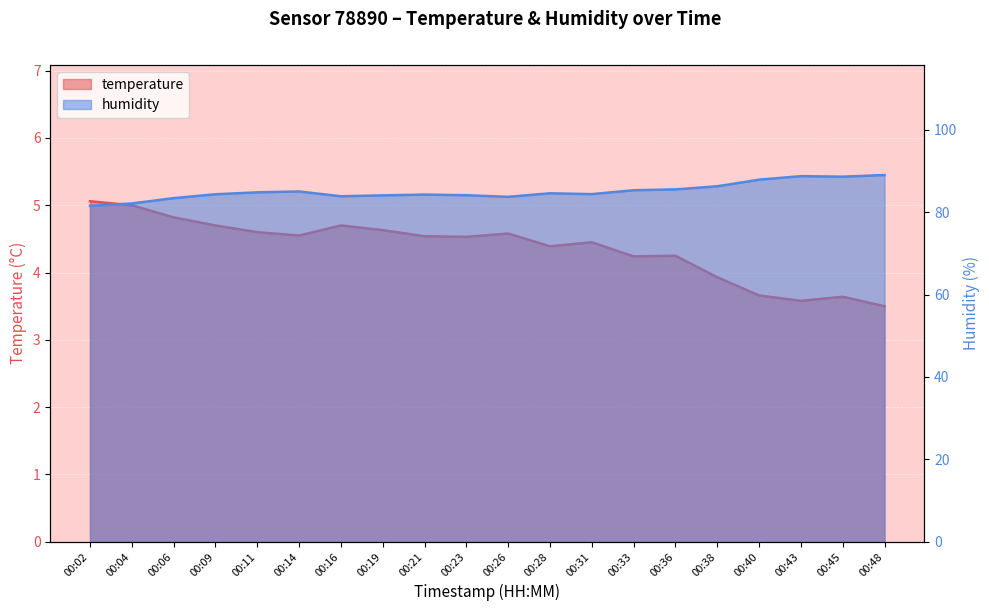

What is the difference between the second highest and minimum values in the humidity series?

7.2